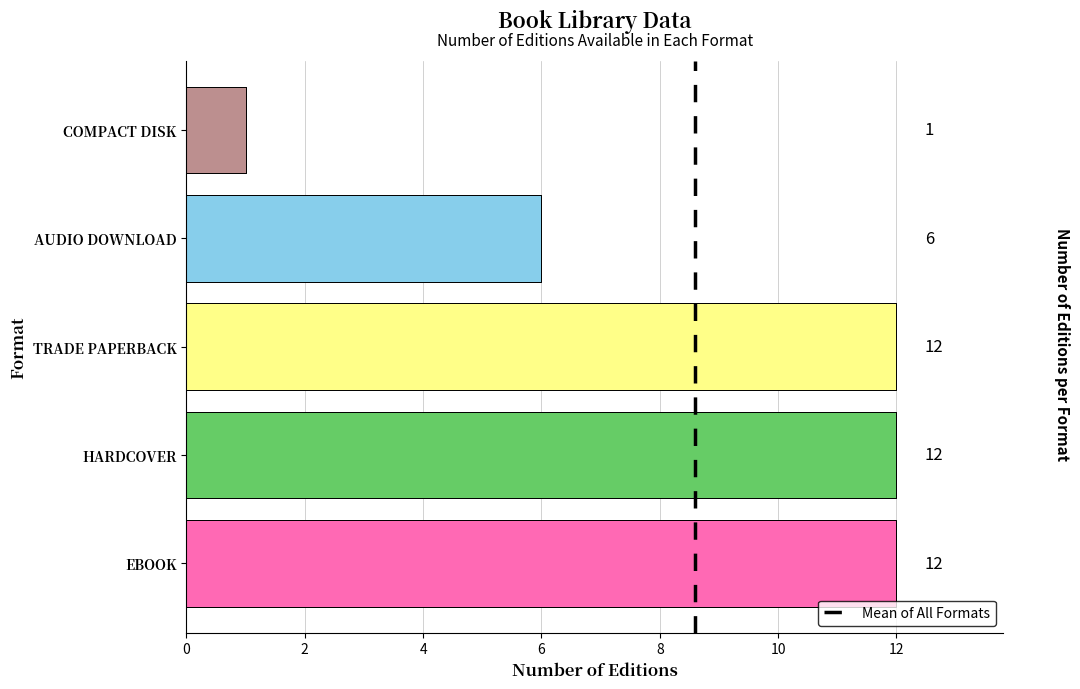

What is the value of the 2nd bar from the left?

1